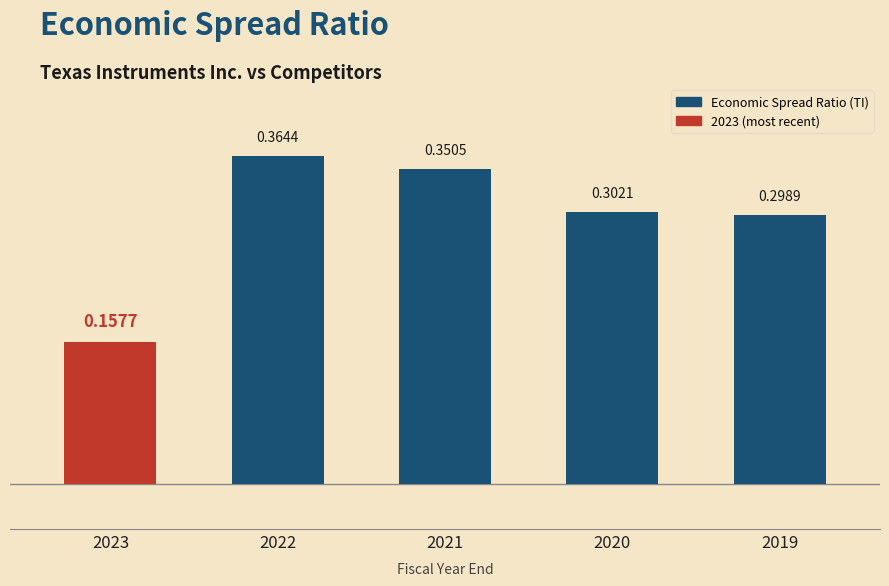

Rank the categories by value from highest to lowest.

2022, 2021, 2020, 2019, 2023